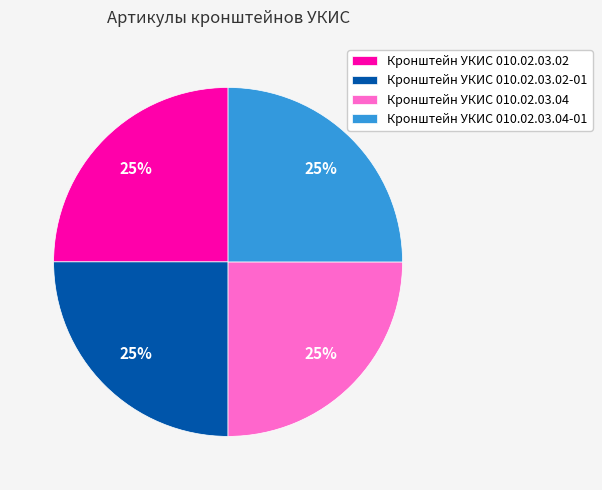

Is there a majority slice in this chart?

No